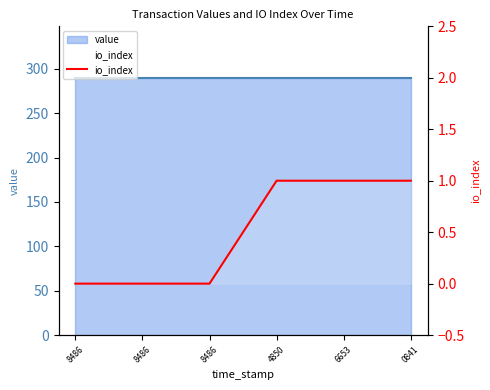

Reading left to right, what are all the values shown in this chart?

0	0	0	1	1	1